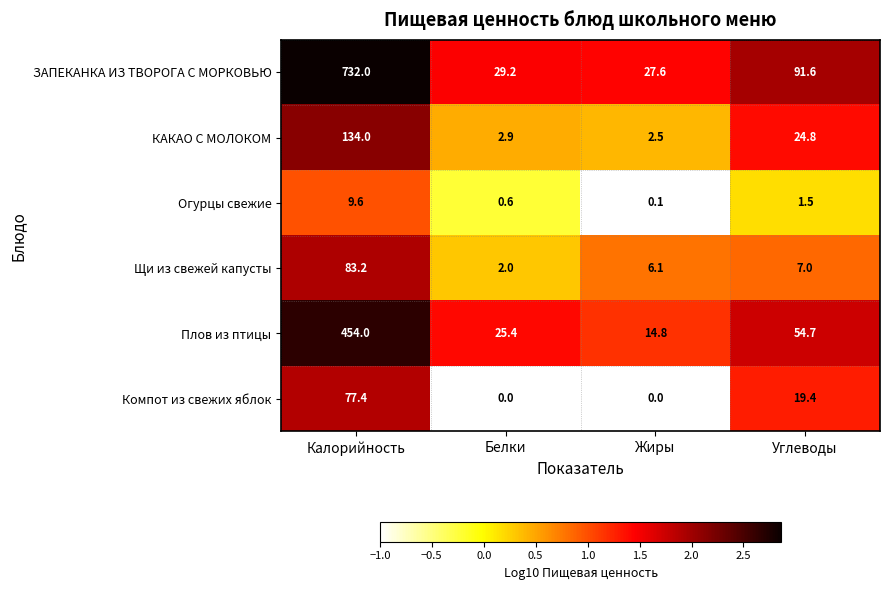

Which series has the largest total across all categories?

ЗАПЕКАНКА ИЗ ТВОРОГА С МОРКОВЬЮ